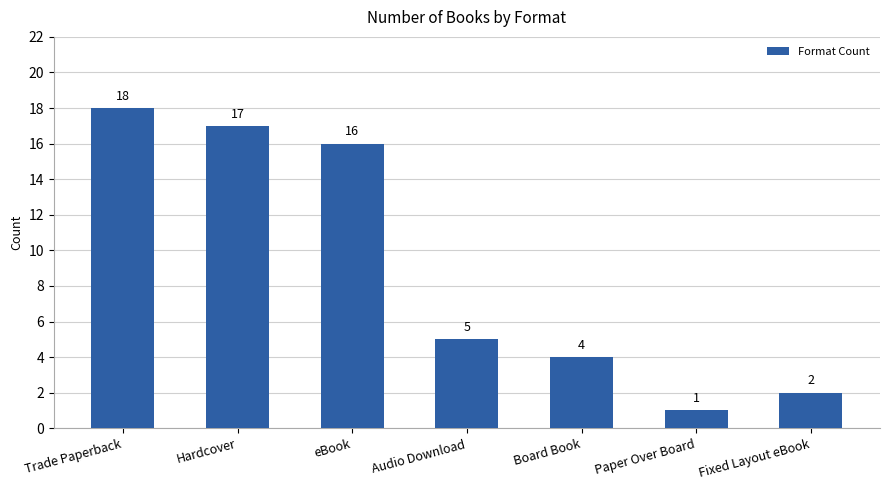

What is the change in value from Trade Paperback to Audio Download?

-13